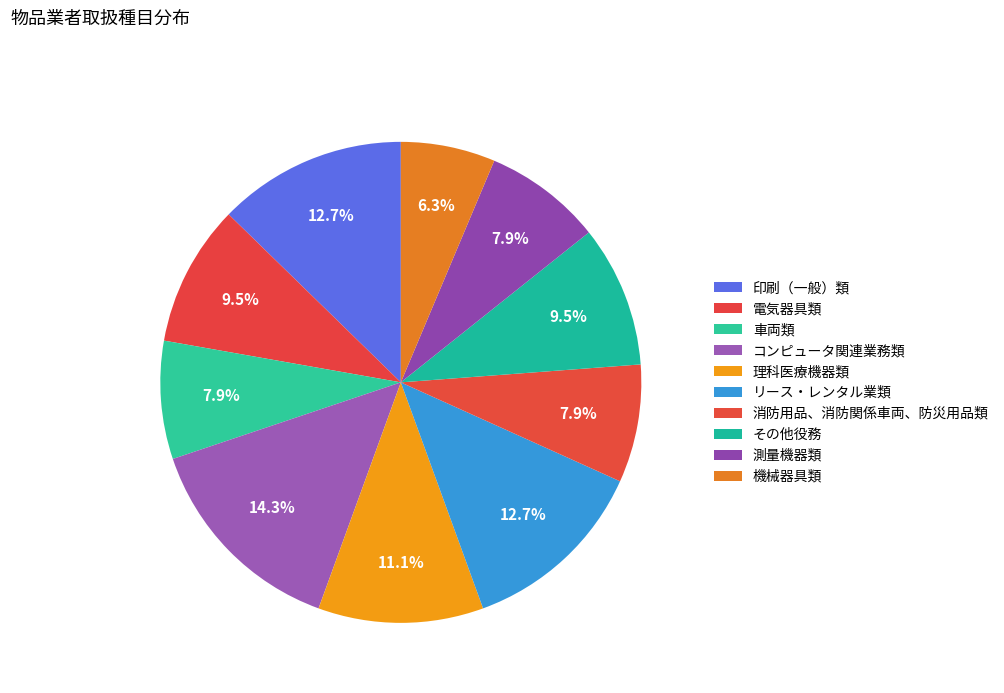

How many segments does this pie chart have?

10